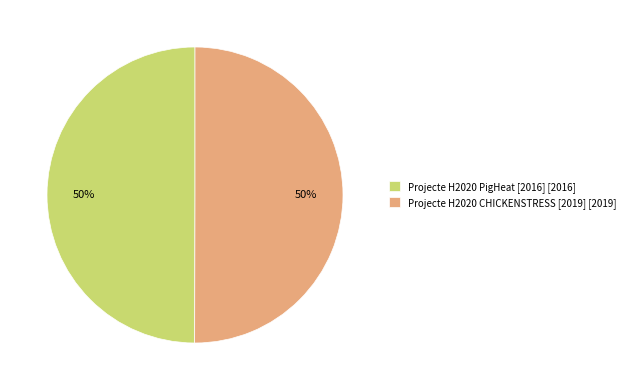

Is the sum of Projecte H2020 CHICKENSTRESS [2019] [2019] and Projecte H2020 PigHeat [2016] [2016] greater than half?

Yes